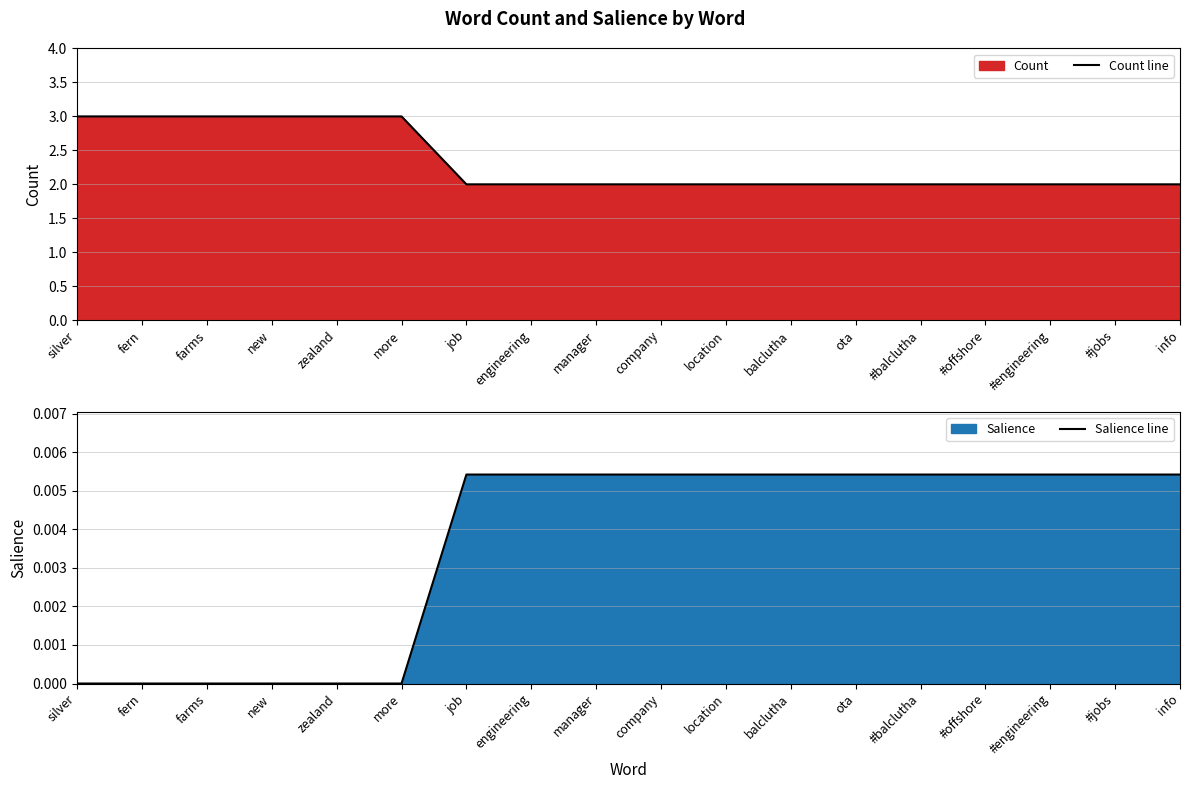

What position from the left is silver?

1